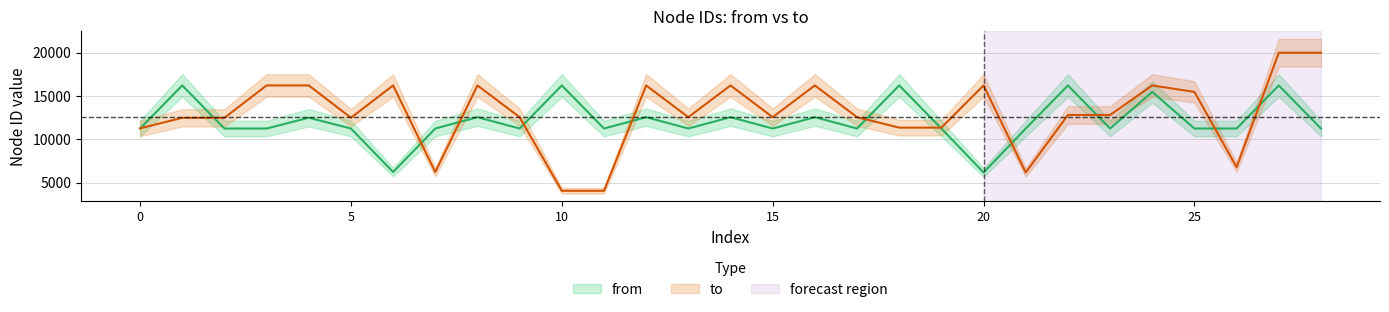

Reading right to left, what are all the values shown in this chart?

from: 11250	16225	11250	11250	15475	11250	16225	11250	6173	11250	16225	11250	12560	11250	12559	11250	12558	11250	16225	11250	12557	11250	6226	11250	12495	11250	11250	16225	11250
to: 20001	20001	6790	15475	16225	12812	12812	6173	16225	11352	11352	12560	16225	12559	16225	12558	16225	4059	4059	12557	16225	6226	16225	12495	16225	16225	12484	12484	11274